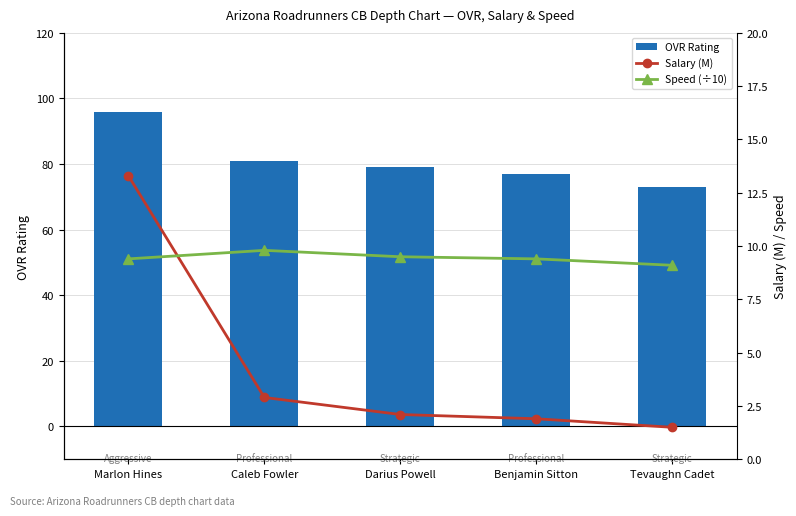

How many groups of bars are there?

5